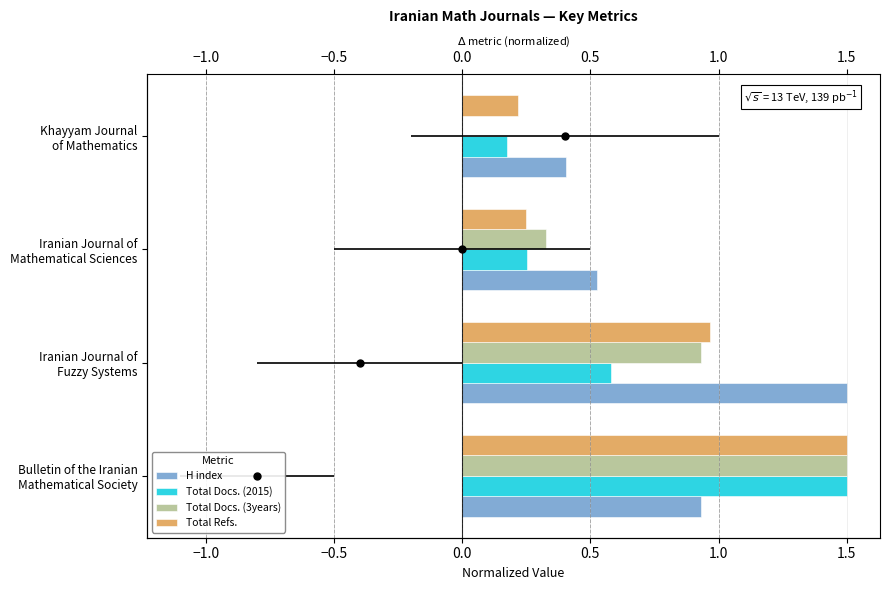

Is it true that H index equals 0.5 at Iranian Journal of Mathematical Sciences?

True